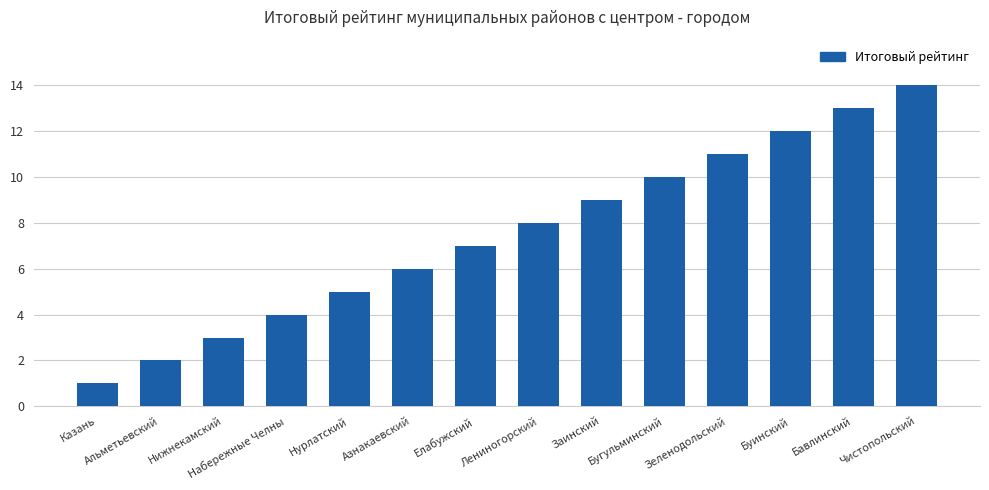

What is the difference between the maximum and second lowest values?

12